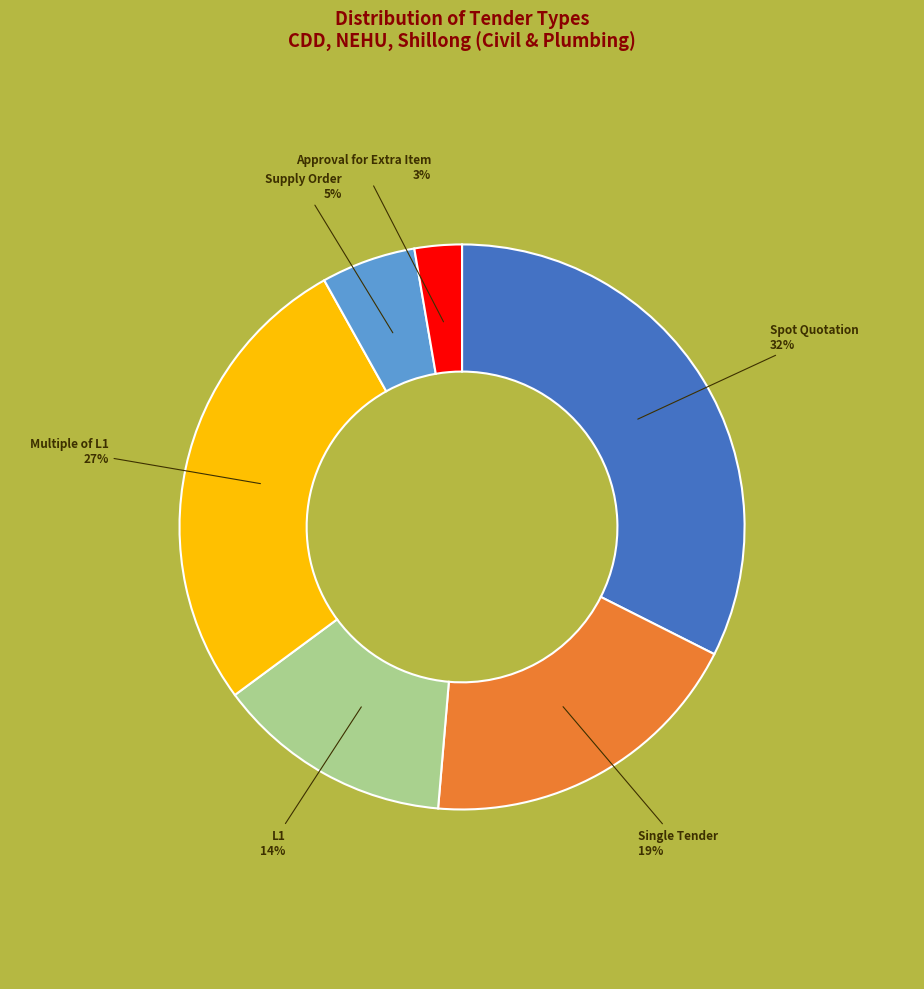

Is there any slice that represents more than half of the pie?

No